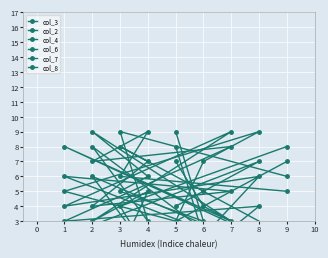

What is the value of the col_4 point at the 3rd from the left?

9